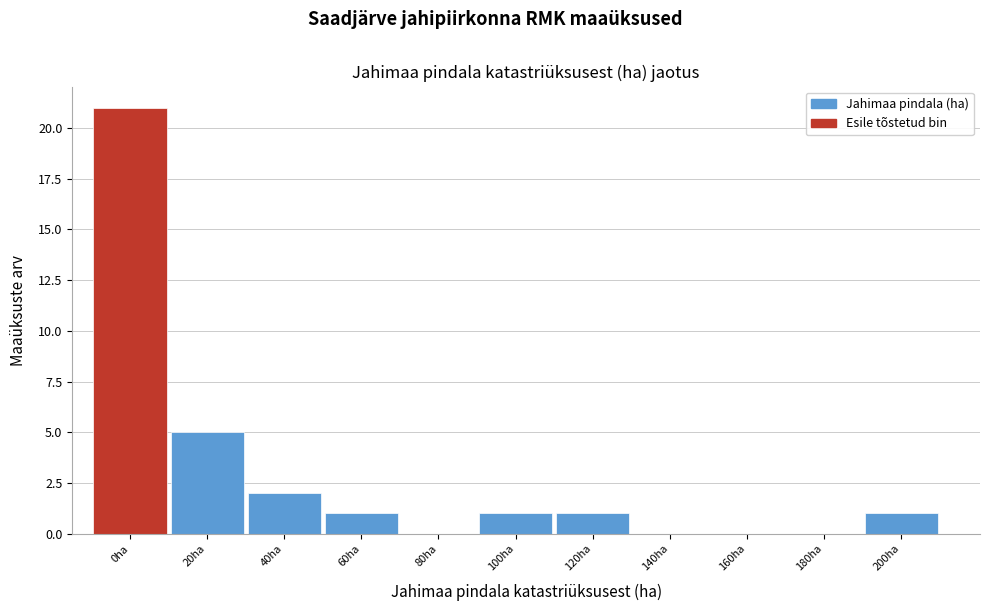

Reading left to right, list all the values displayed in this chart.

0ha=21	20ha=5	40ha=2	60ha=1	80ha=0	100ha=1	120ha=1	140ha=0	160ha=0	180ha=0	200ha=1